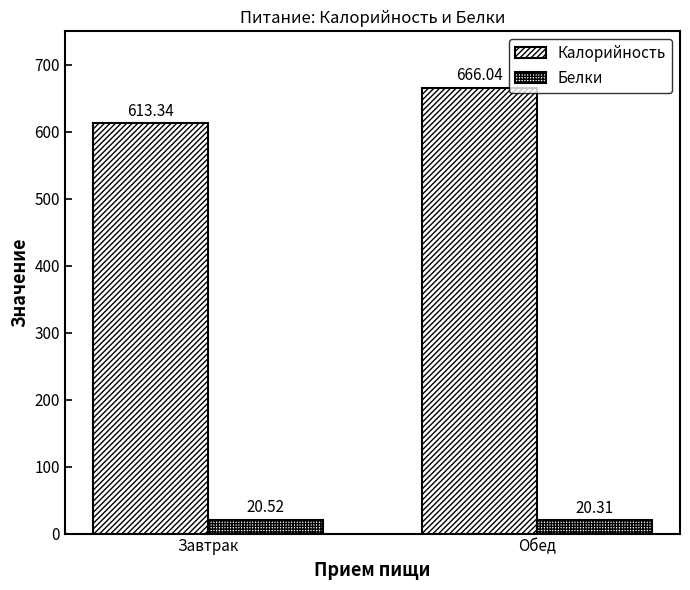

What is the total value across all series at Завтрак?

633.9